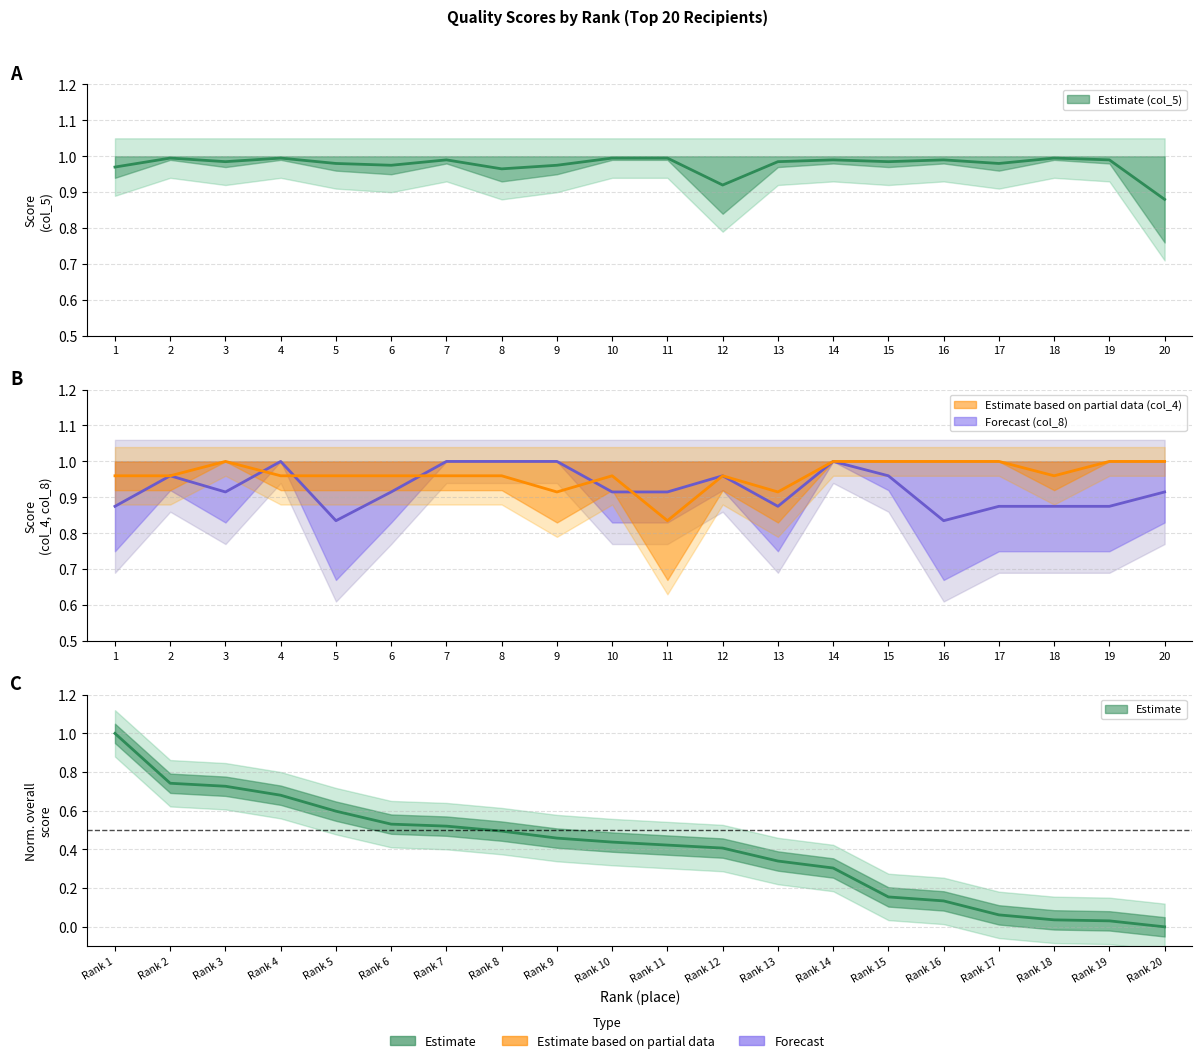

Reading right to left, extract all data points from this chart.

Показатель 1 centre: 20=0.9	19=1.0	18=1.0	17=1.0	16=1.0	15=1.0	14=1.0	13=1.0	12=0.9	11=1.0	10=1.0	9=1.0	8=1.0	7=1.0	6=1.0	5=1.0	4=1.0	3=1.0	2=1.0	1=1.0
col_8 centre: 20=0.9	19=0.9	18=0.9	17=0.9	16=0.8	15=1.0	14=1.0	13=0.9	12=1.0	11=0.9	10=0.9	9=1.0	8=1.0	7=1.0	6=0.9	5=0.8	4=1.0	3=0.9	2=1.0	1=0.9
col_4 centre: 20=1.0	19=1.0	18=1.0	17=1.0	16=1.0	15=1.0	14=1.0	13=0.9	12=1.0	11=0.8	10=1.0	9=0.9	8=1.0	7=1.0	6=1.0	5=1.0	4=1.0	3=1.0	2=1.0	1=1.0